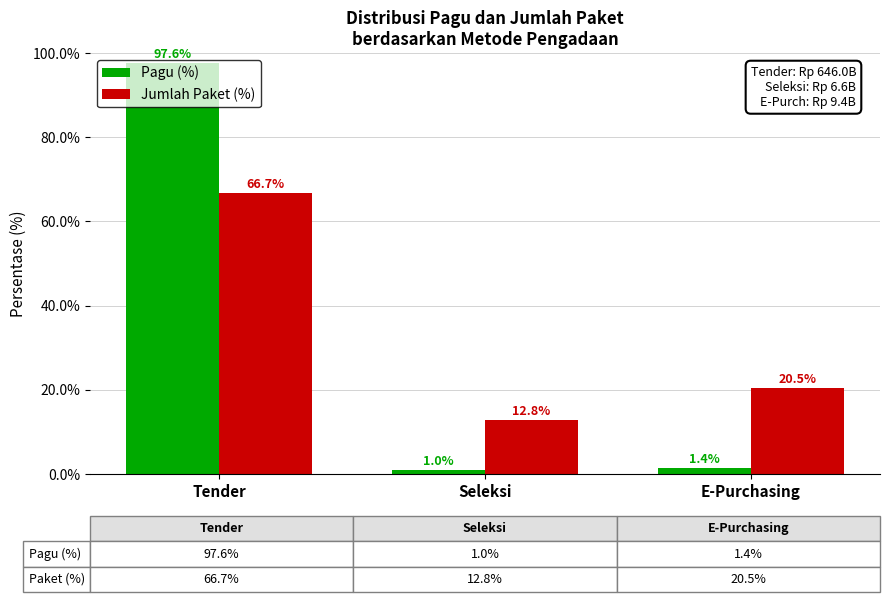

Which series has the widest spread of values?

Pagu (%)